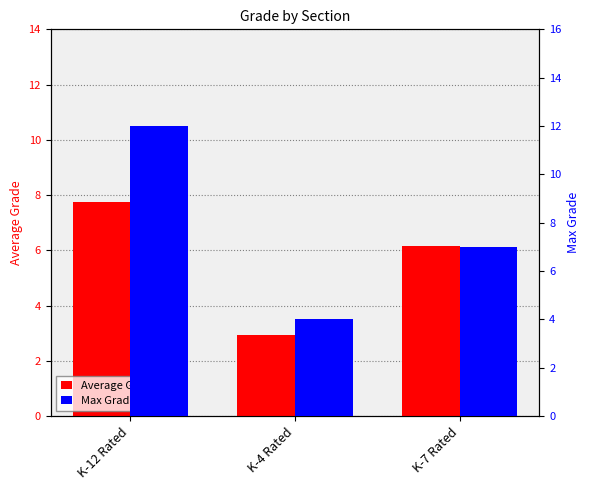

Where does the Average Grade series first go above 6?

K-12 Rated